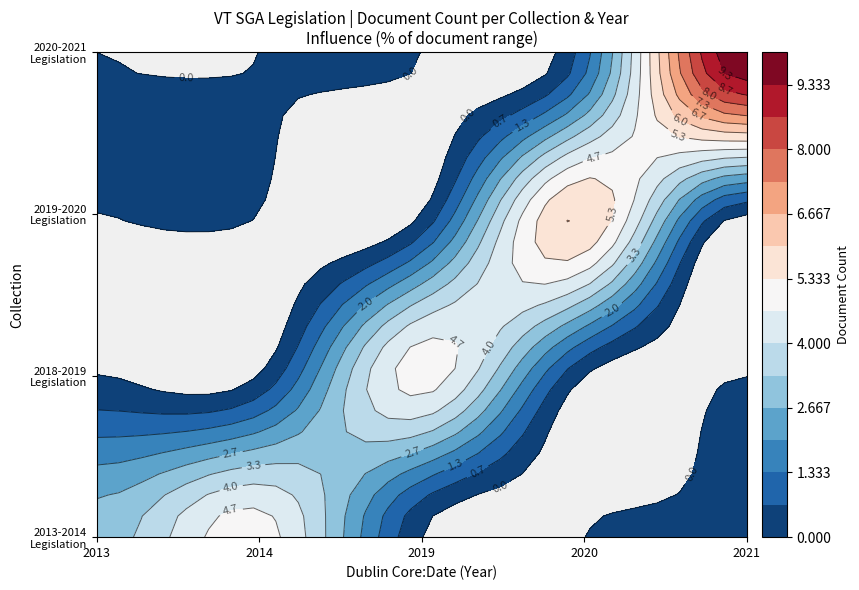

What is the spread (max minus min) of values at 2020?

6